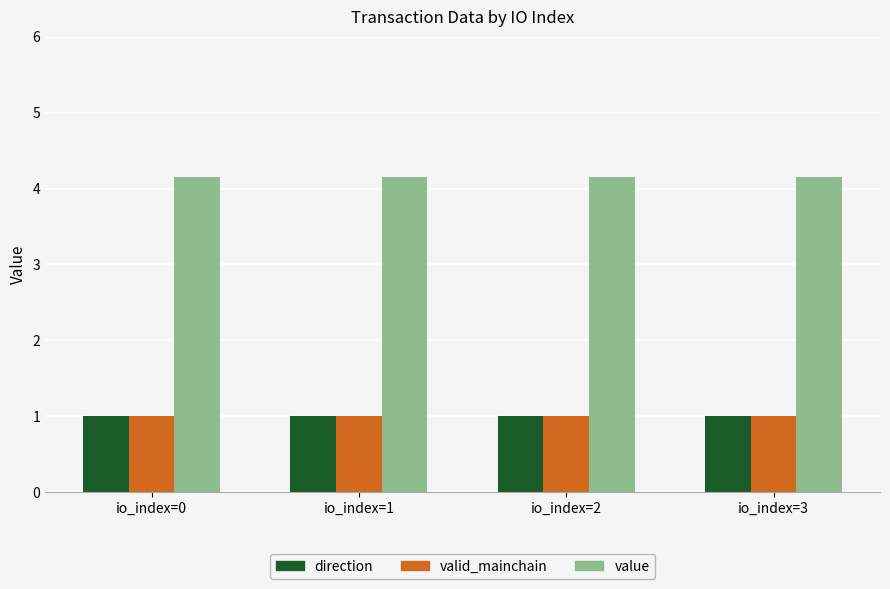

What is the value of the valid_mainchain bar at the 1st from the left?

1.0